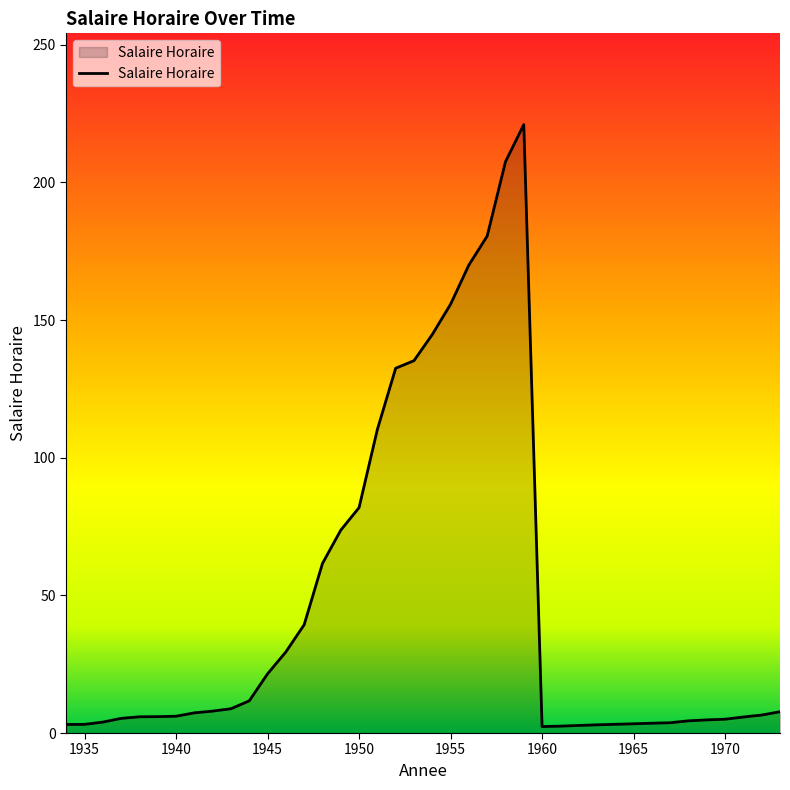

What is the greatest value displayed?

221.0